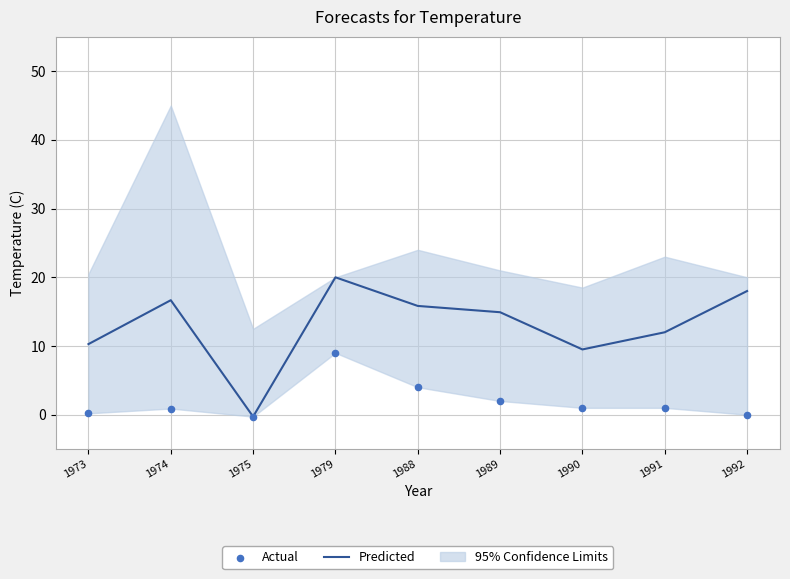

Which series has the largest Y range (max minus min)?

Predicted